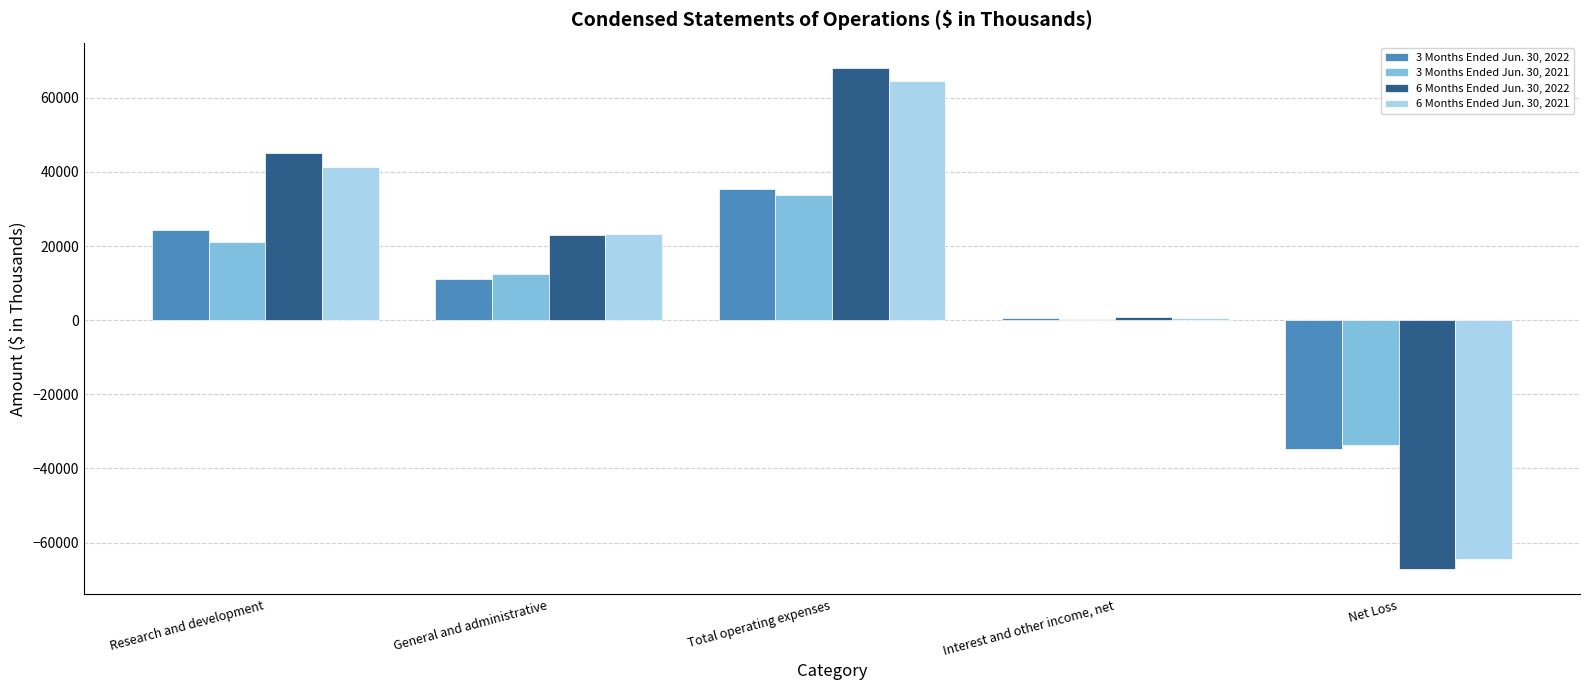

What is the sum of the 3 Months Ended Jun. 30, 2021 values at Net Loss and Interest and other income, net?

-33373